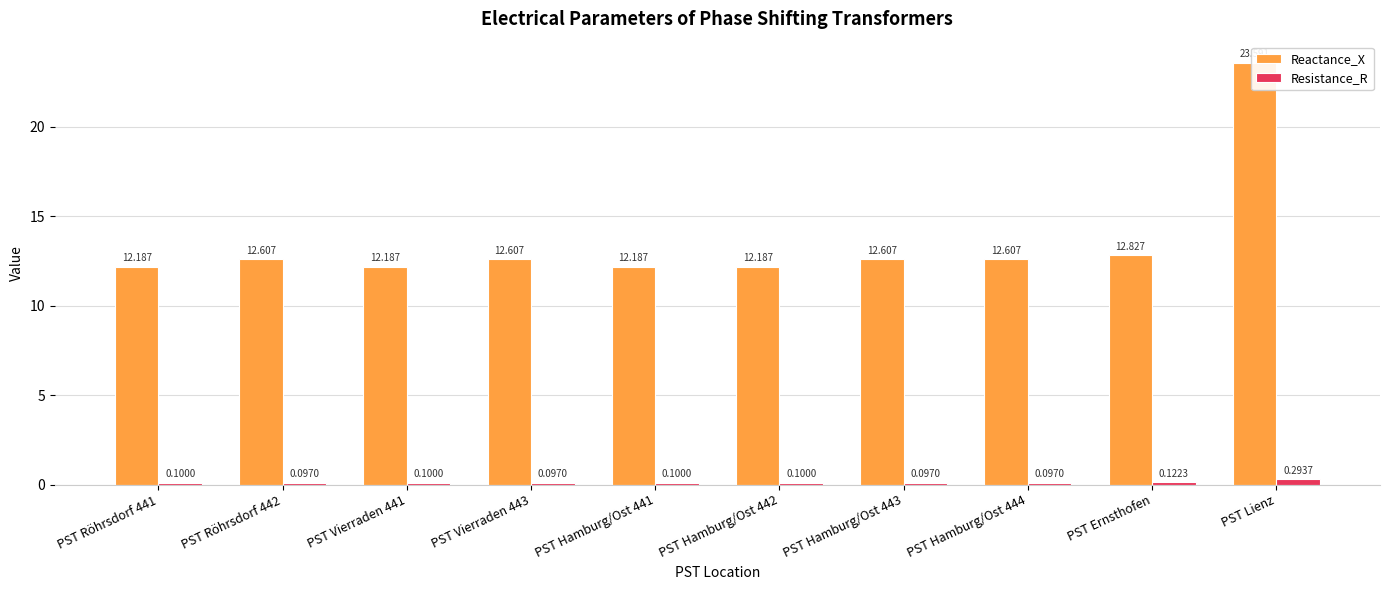

List the labels in order of Resistance_R value, smallest first.

PST Röhrsdorf 442, PST Vierraden 443, PST Hamburg/Ost 443, PST Hamburg/Ost 444, PST Röhrsdorf 441, PST Vierraden 441, PST Hamburg/Ost 441, PST Hamburg/Ost 442, PST Ernsthofen, PST Lienz